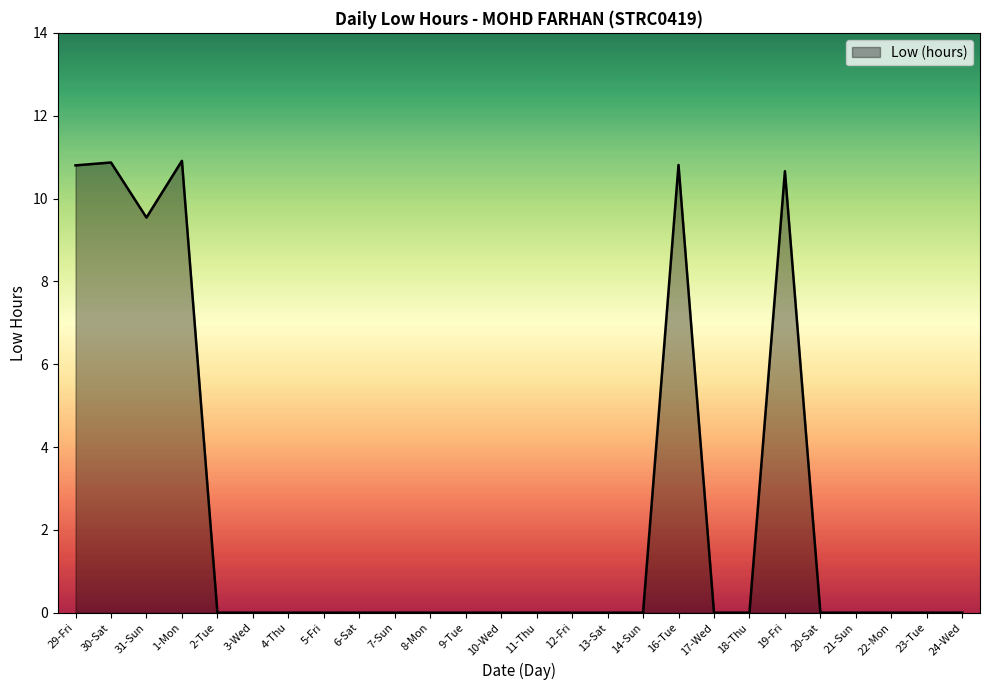

The value at 2-Tue is -6.5. True or false?

False